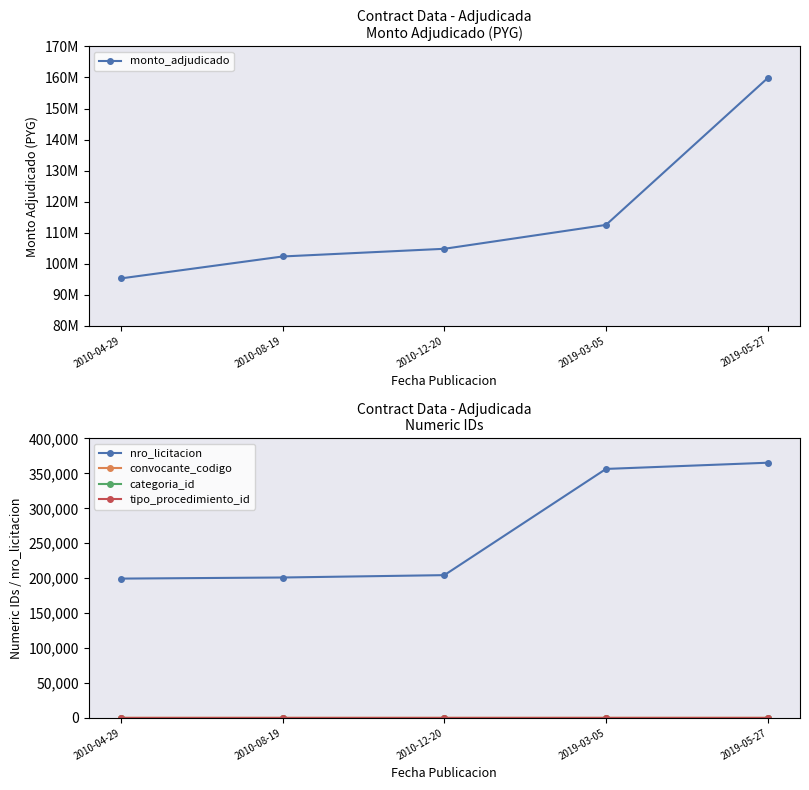

Which series has the largest range (max minus min)?

monto_adjudicado